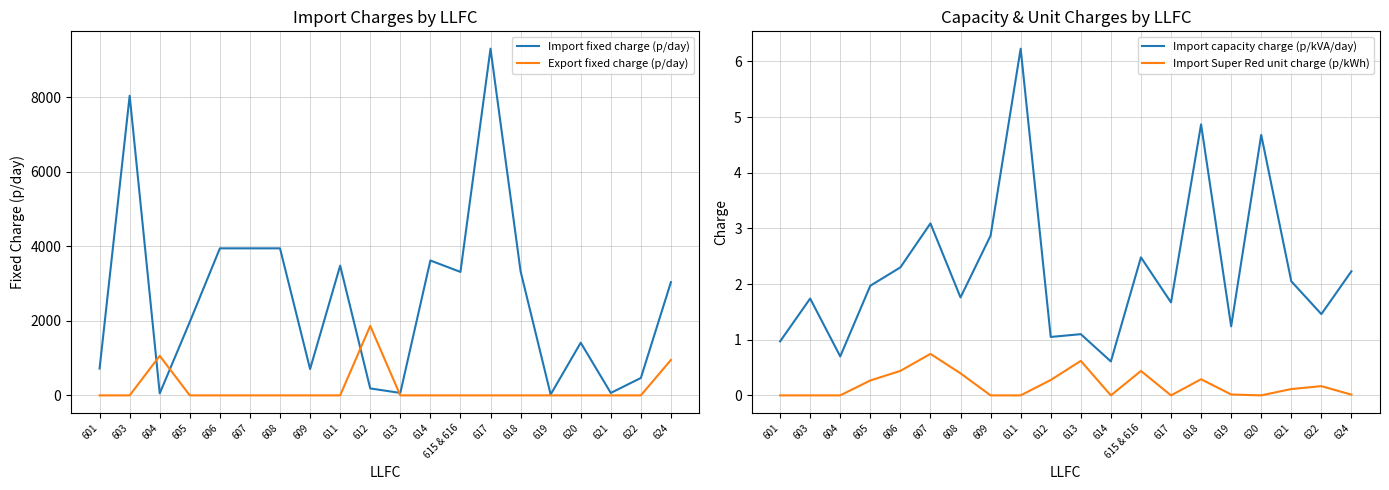

Does the chart display data point markers on the line(s)?

No